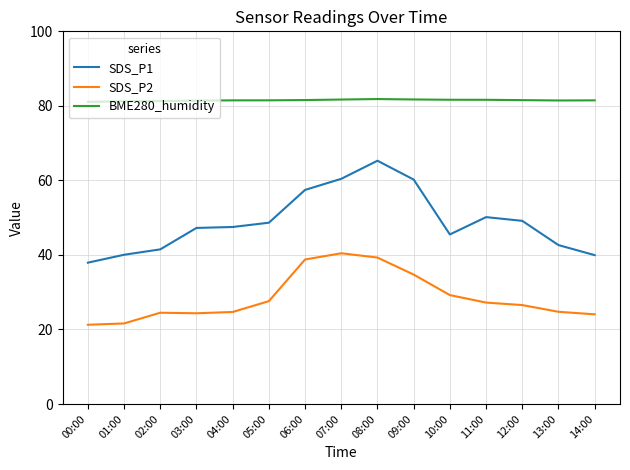

Which series has the largest range (max minus min)?

SDS_P1